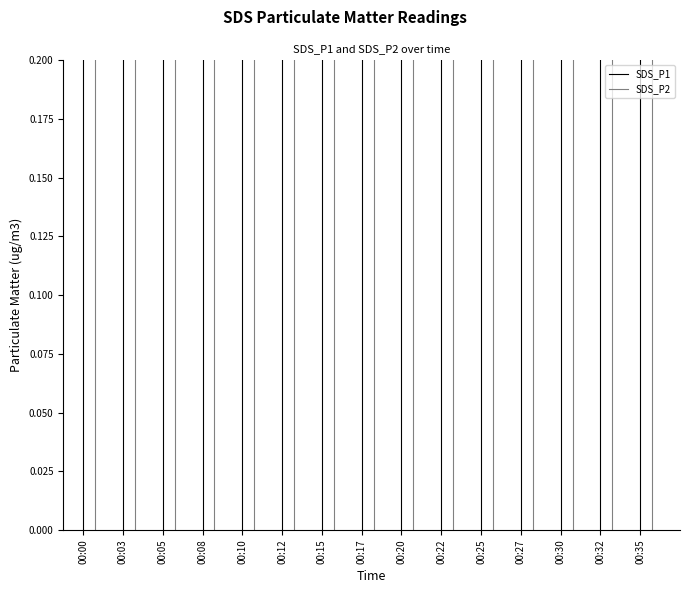

The SDS_P2 series shows 0.8 at 00:03. True or false?

True